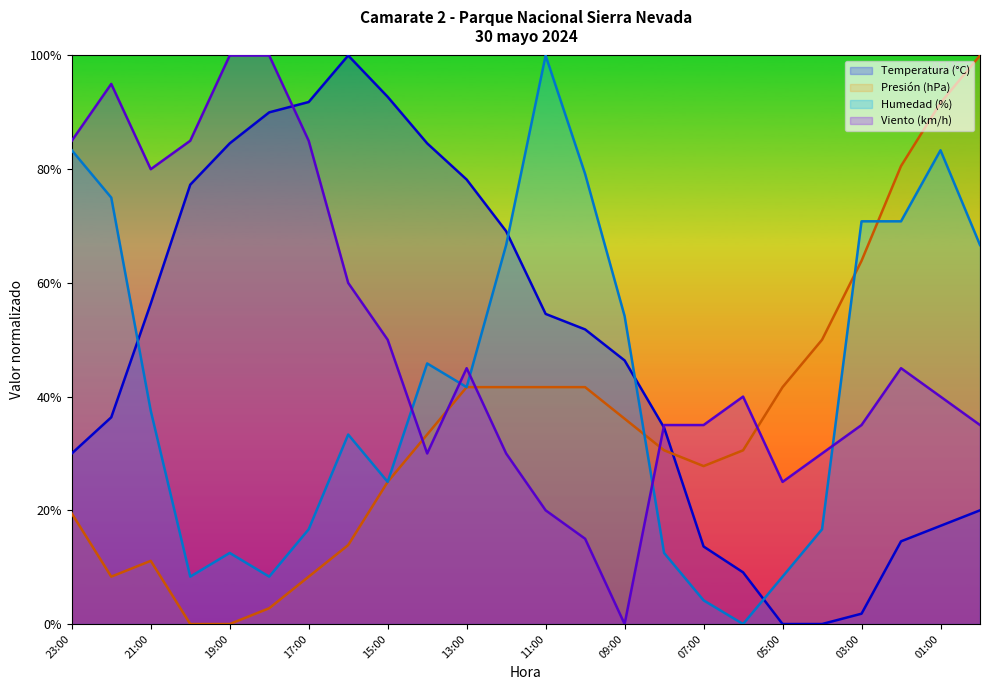

Reading left to right, list all the values displayed in this chart.

Temperatura (°C): 23:00=30.0	22:00=36.4	21:00=56.4	20:00=77.3	19:00=84.5	18:00=90.0	17:00=91.8	16:00=100.0	15:00=92.7	14:00=84.5	13:00=78.2	12:00=69.1	11:00=54.5	10:00=51.8	09:00=46.4	08:00=34.5	07:00=13.6	06:00=9.1	05:00=0.0	04:00=0.0	03:00=1.8	02:00=14.5	01:00=17.3	00:00=20.0
Presión (hPa): 23:00=19.4	22:00=8.3	21:00=11.1	20:00=0.0	19:00=0.0	18:00=2.8	17:00=8.3	16:00=13.9	15:00=25.0	14:00=33.3	13:00=41.7	12:00=41.7	11:00=41.7	10:00=41.7	09:00=36.1	08:00=30.6	07:00=27.8	06:00=30.6	05:00=41.7	04:00=50.0	03:00=63.9	02:00=80.6	01:00=91.7	00:00=100.0
Humedad (%): 23:00=83.3	22:00=75.0	21:00=37.5	20:00=8.3	19:00=12.5	18:00=8.3	17:00=16.7	16:00=33.3	15:00=25.0	14:00=45.8	13:00=41.7	12:00=66.7	11:00=100.0	10:00=79.2	09:00=54.2	08:00=12.5	07:00=4.2	06:00=0.0	05:00=8.3	04:00=16.7	03:00=70.8	02:00=70.8	01:00=83.3	00:00=66.7
Velocidad del viento (km/h): 23:00=85.0	22:00=95.0	21:00=80.0	20:00=85.0	19:00=100.0	18:00=100.0	17:00=85.0	16:00=60.0	15:00=50.0	14:00=30.0	13:00=45.0	12:00=30.0	11:00=20.0	10:00=15.0	09:00=0.0	08:00=35.0	07:00=35.0	06:00=40.0	05:00=25.0	04:00=30.0	03:00=35.0	02:00=45.0	01:00=40.0	00:00=35.0